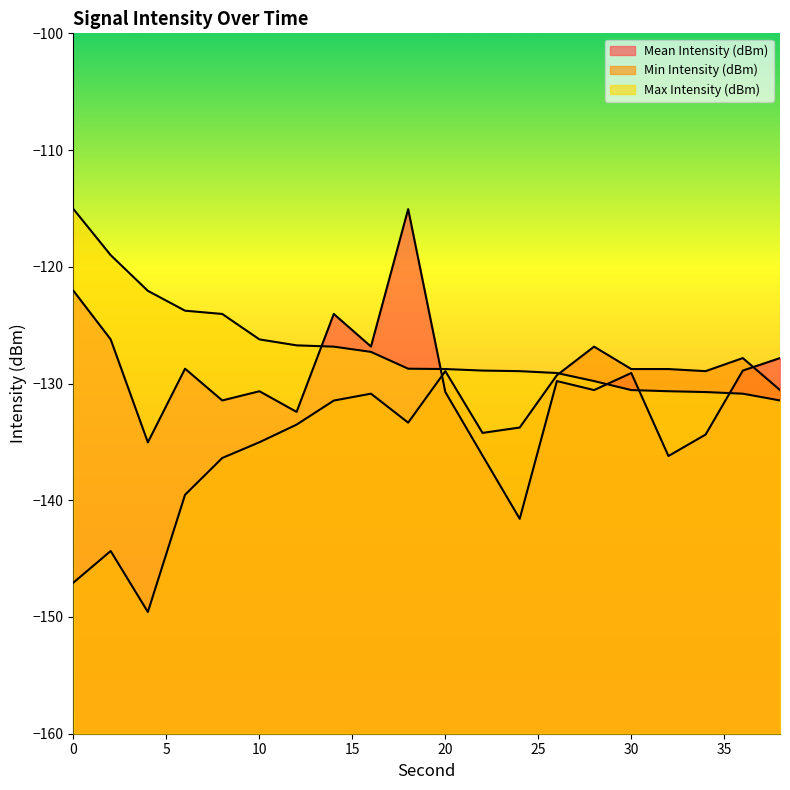

Which series has the largest total across all categories?

Max Intensity (dBm)